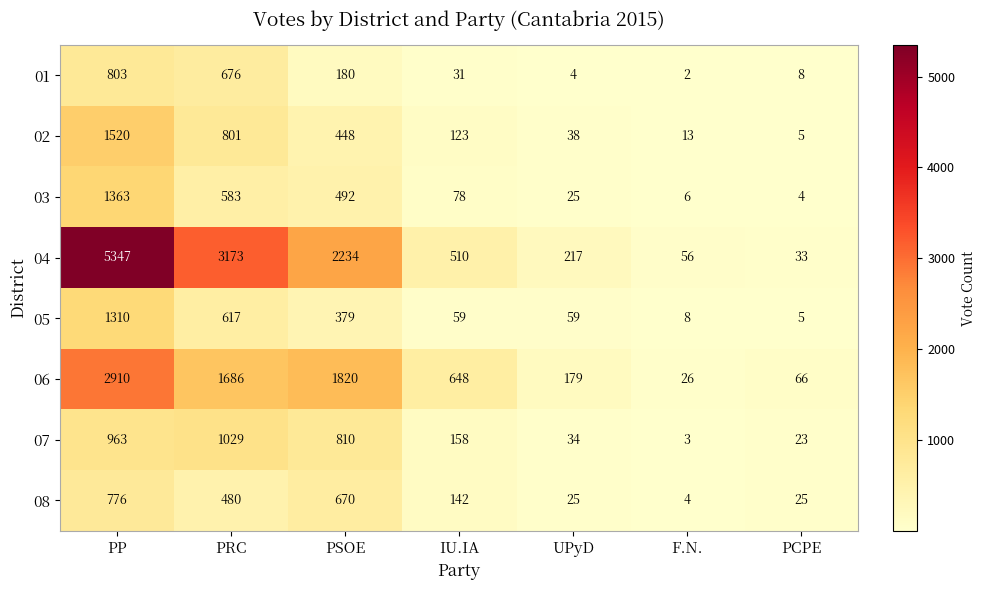

What is the difference between the 08 values at F.N. and IU.IA?

138